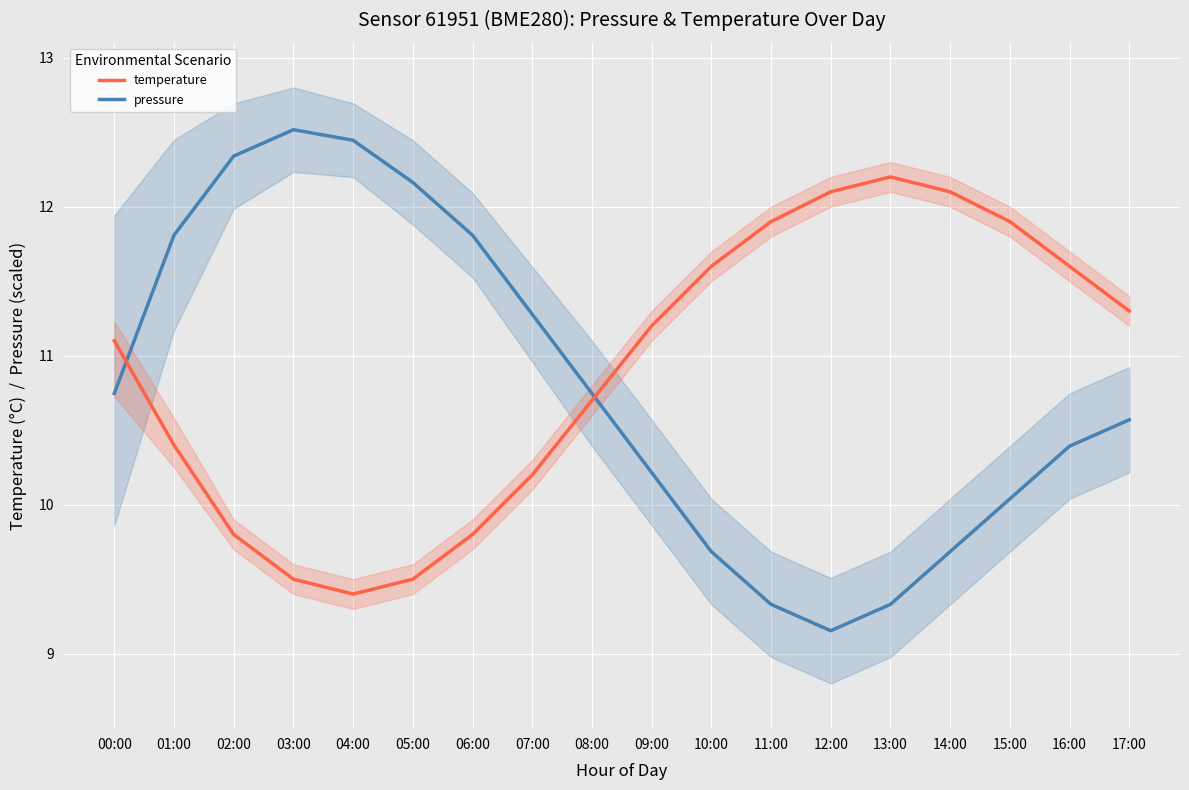

What is the difference between the pressure values at 11:00 and 10:00?

0.4